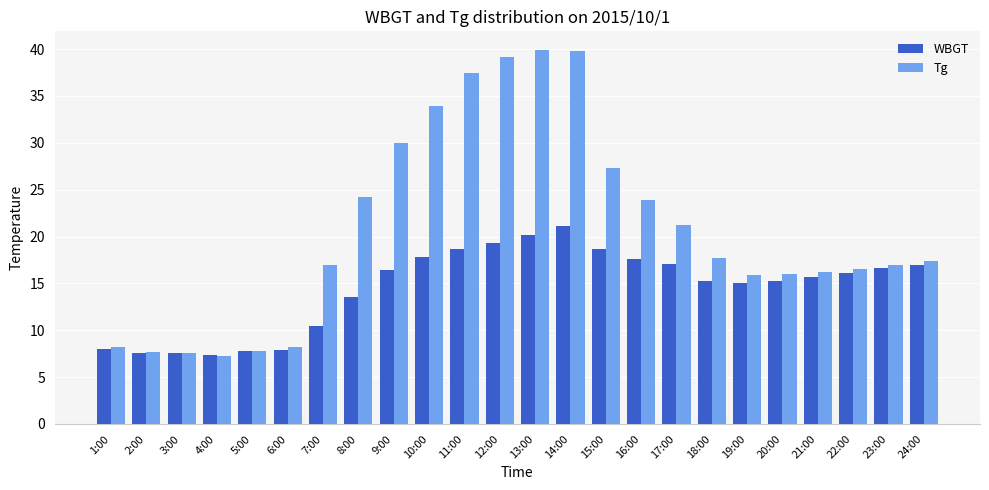

What value does the Tg series have at 14:00?

39.8